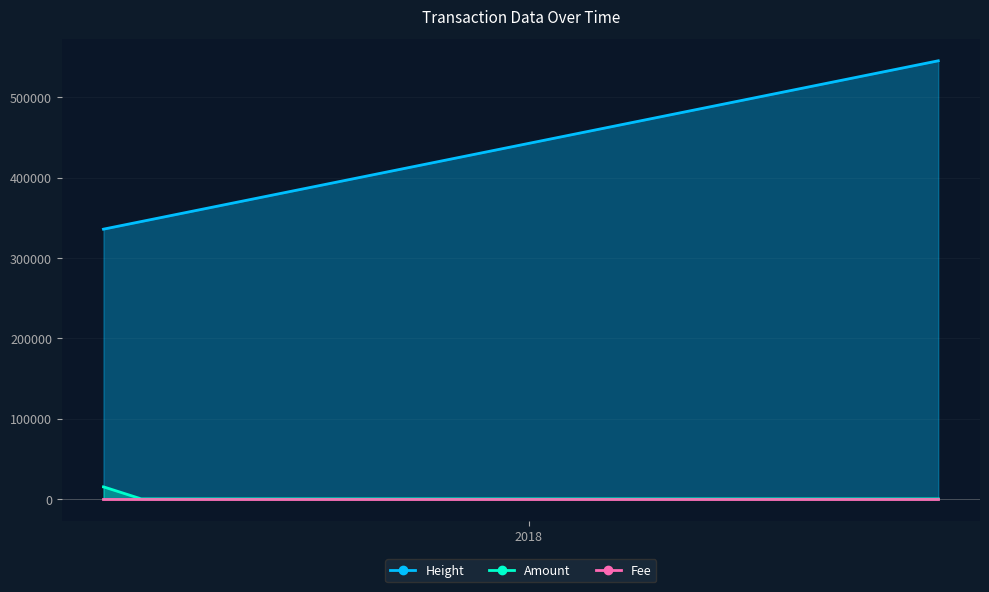

True or false: Fee and Amount intersect in this chart.

False